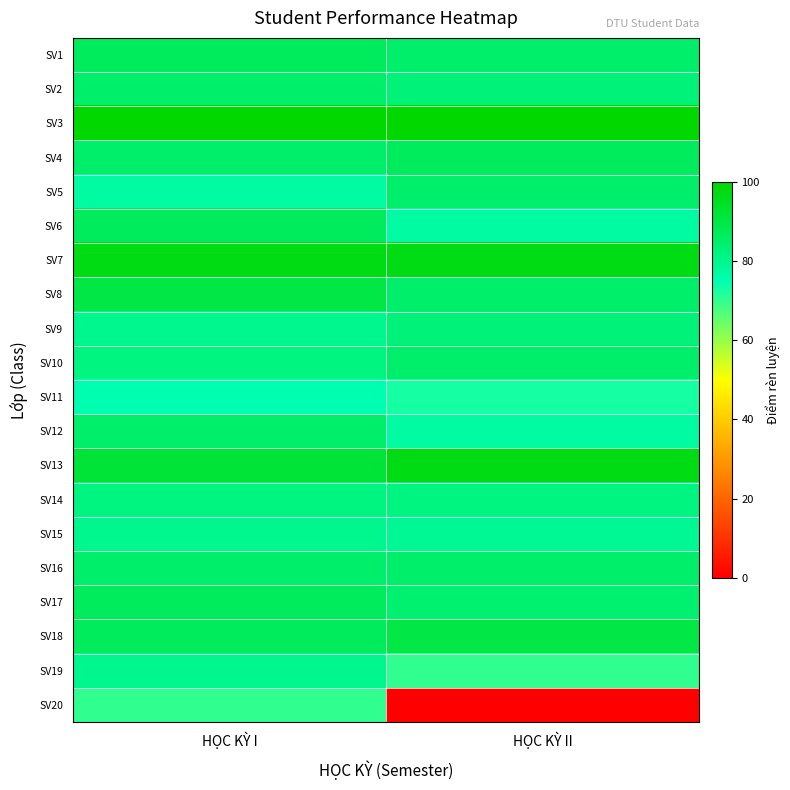

What is the spread (max minus min) of values at HỌC KỲ I?

30